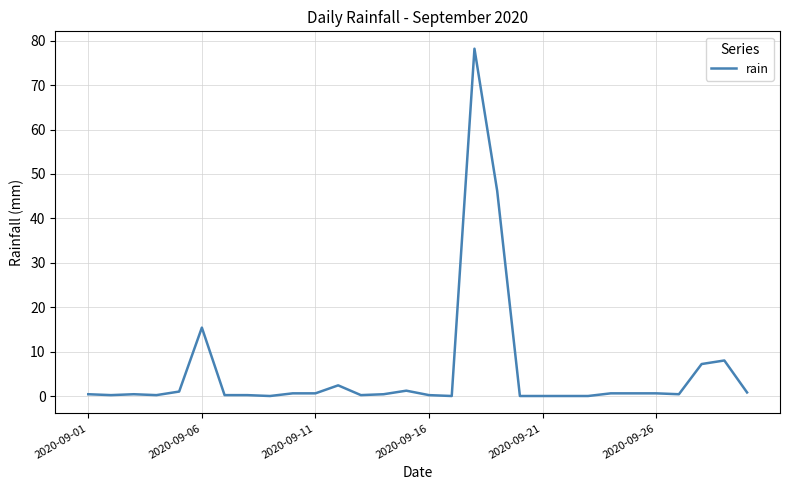

What is the greatest value displayed?

78.2